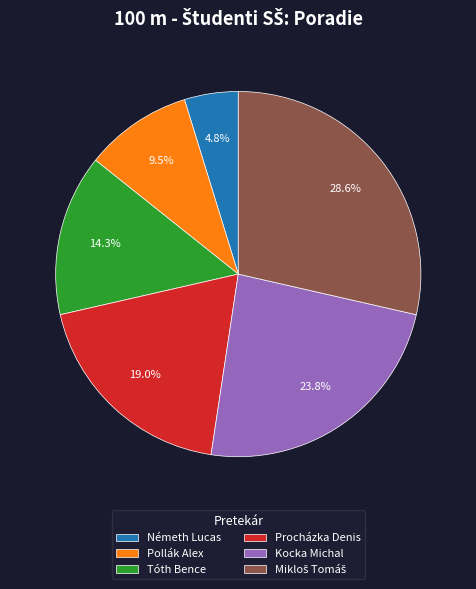

Is there a majority slice in this chart?

No